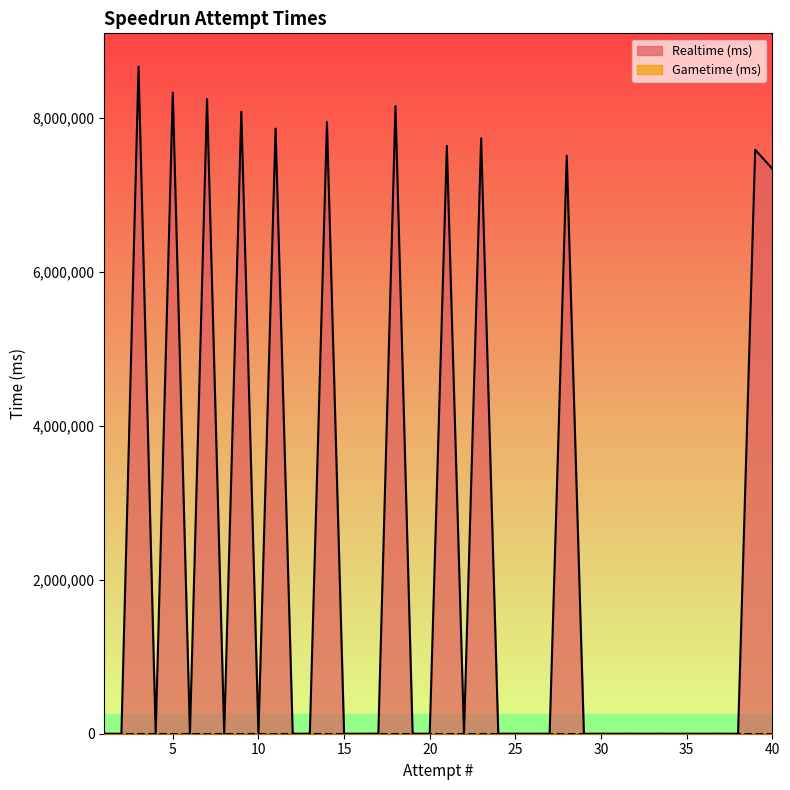

How many lines are shown in the chart?

2